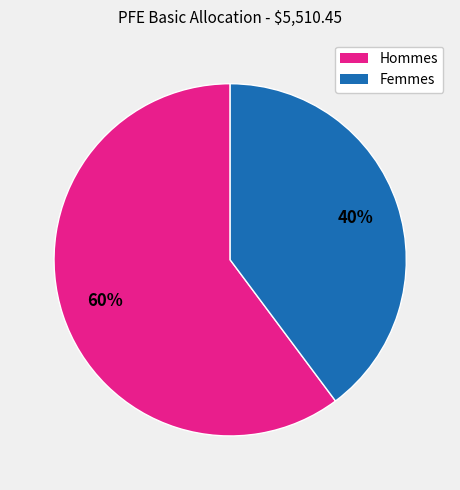

Is there any slice that represents more than half of the pie?

Yes